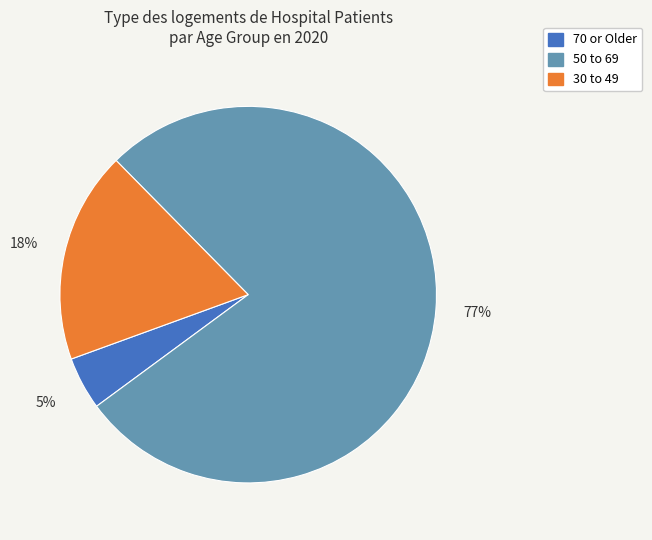

Does any single category account for the majority?

Yes